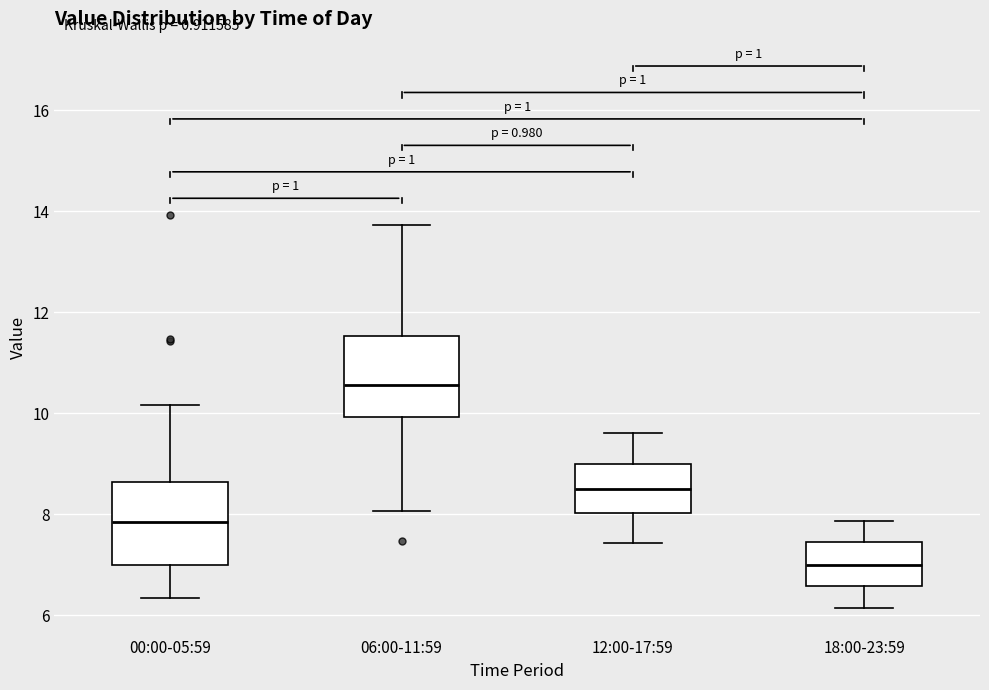

Which box's median line is the highest?

06:00-11:59